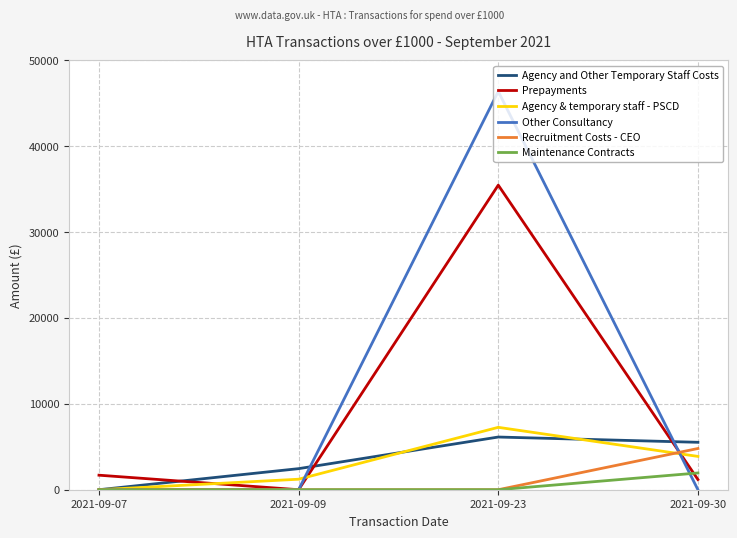

What is the sum of the Agency and Other Temporary Staff Costs values at 2021-09-09 and 2021-09-07?

2454.5